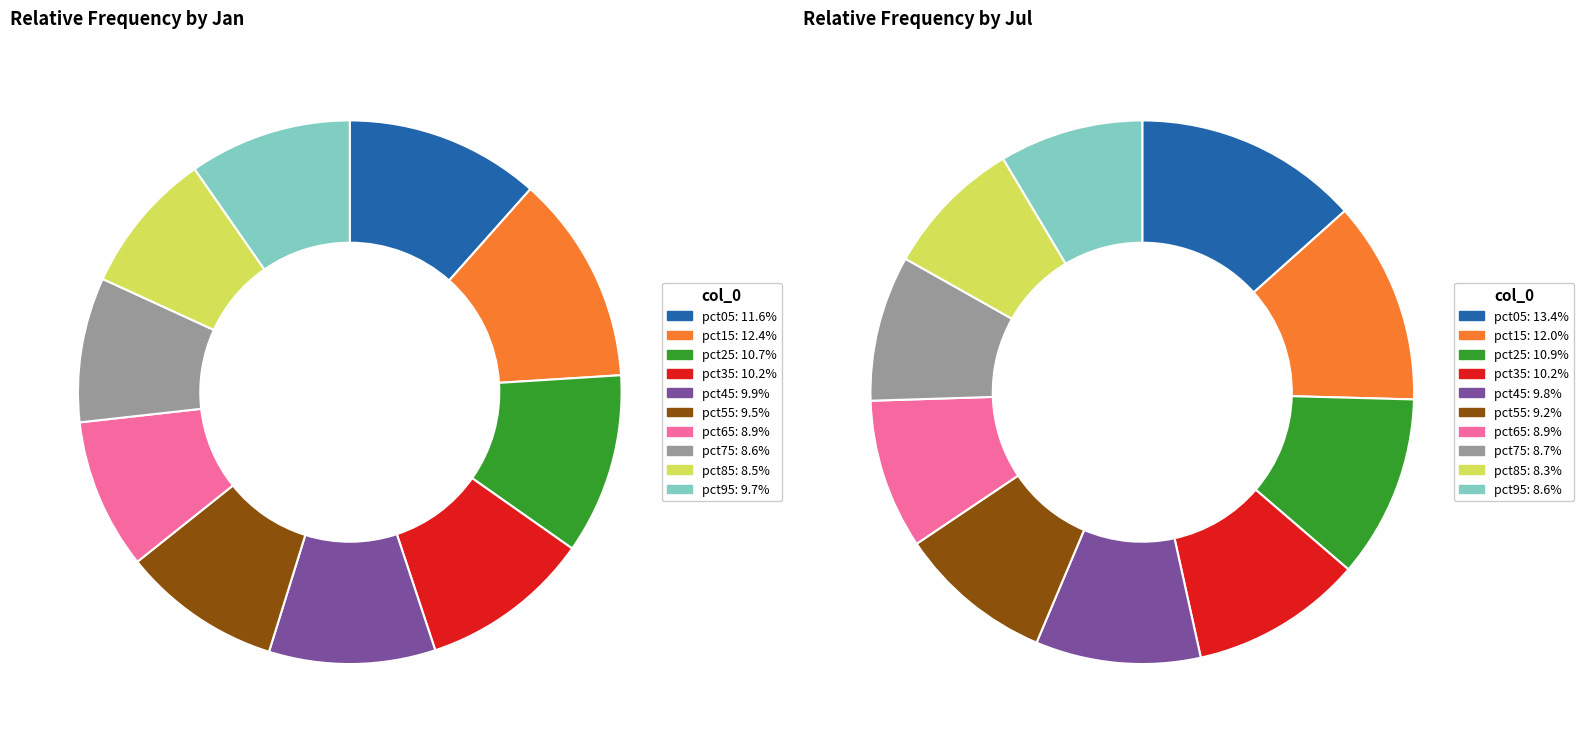

Combined, do 6 and jul_values account for over 50%?

No